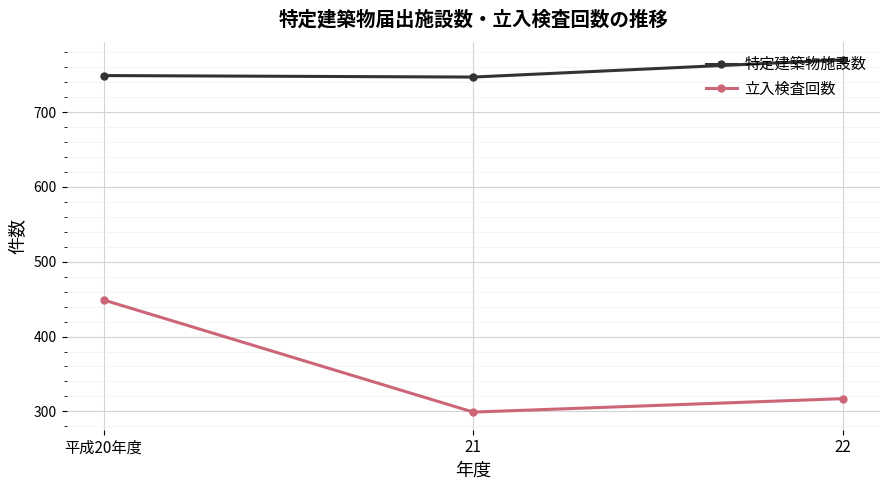

What is the total value across all series at 22?

1087